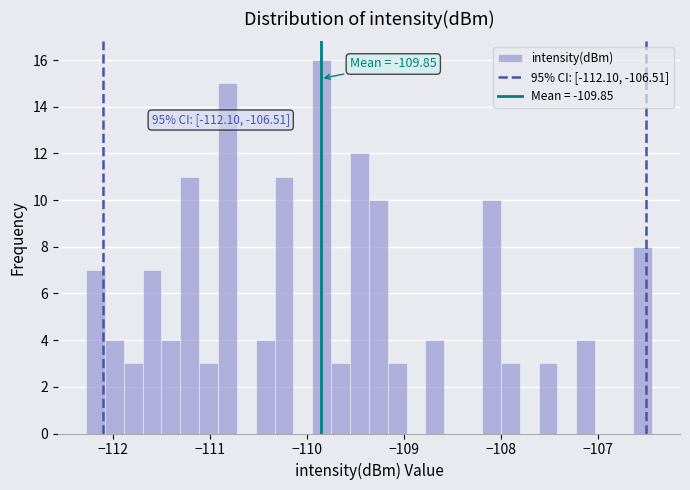

Around what value on the x-axis is the tallest bar? Give the approximate position of its centre, as read against the axis.

-109.8